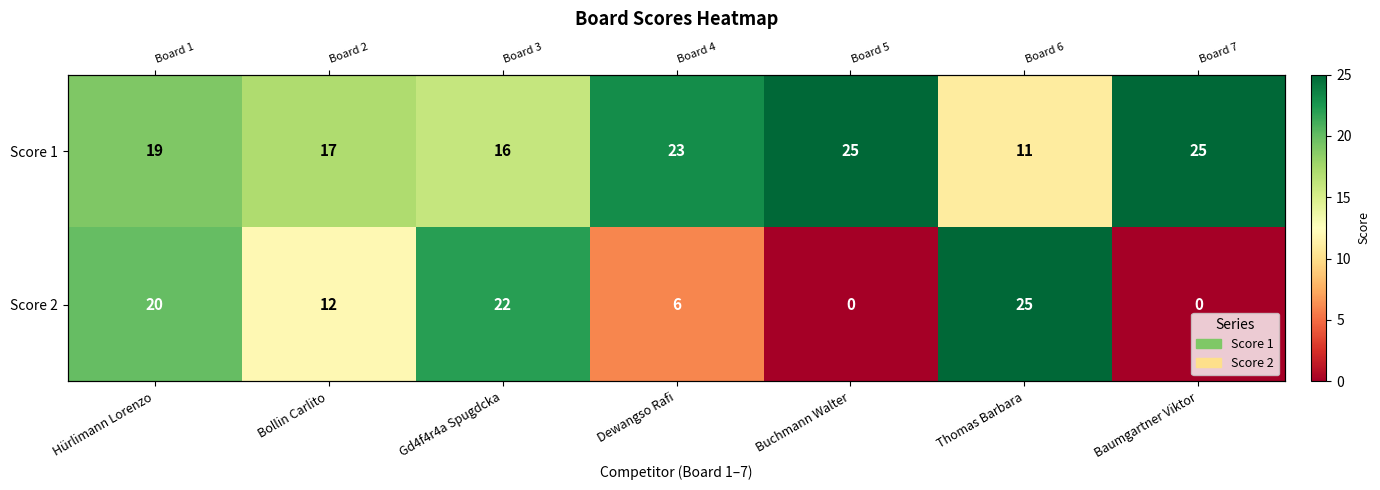

Rank the series at Dewangso Rafi from lowest to highest value.

Score 2, Score 1